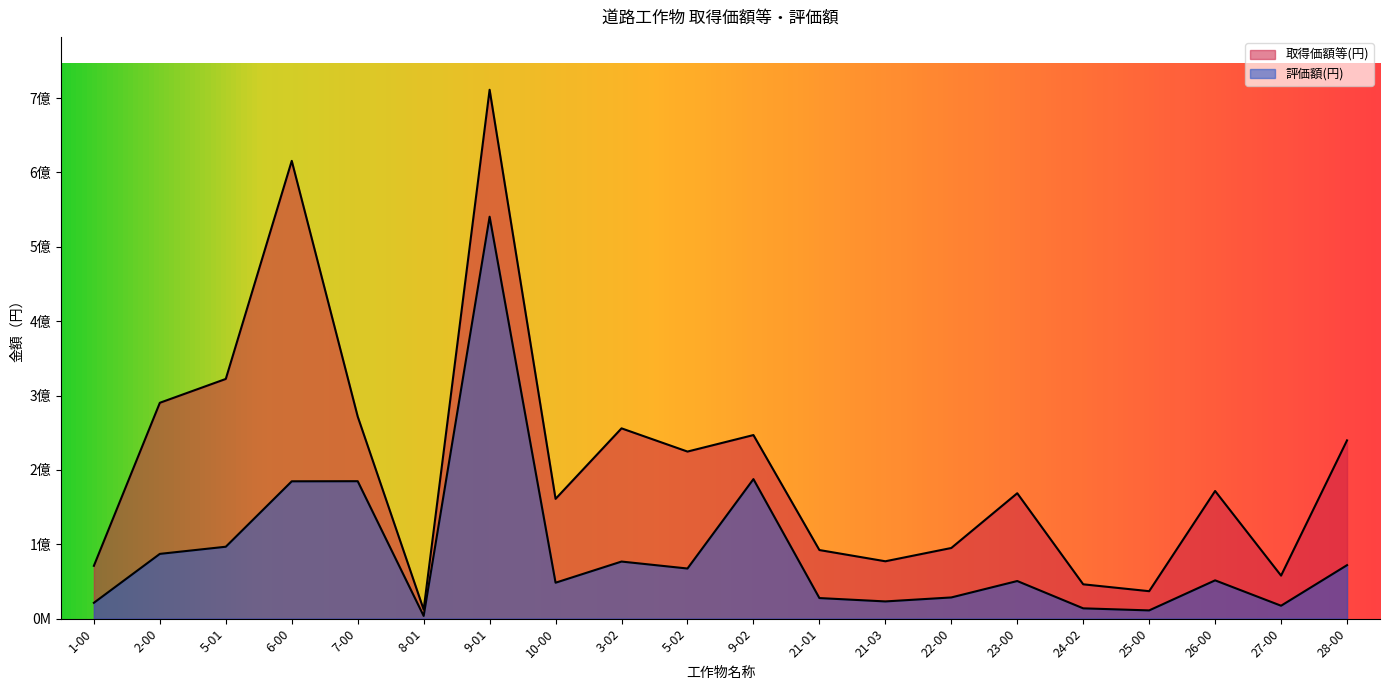

How many lines are shown in the chart?

2